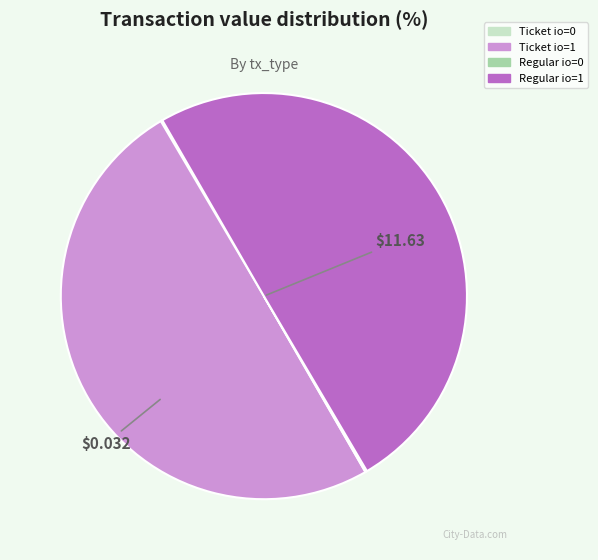

What is the smallest slice in the pie chart?

Ticket (io_index=0)